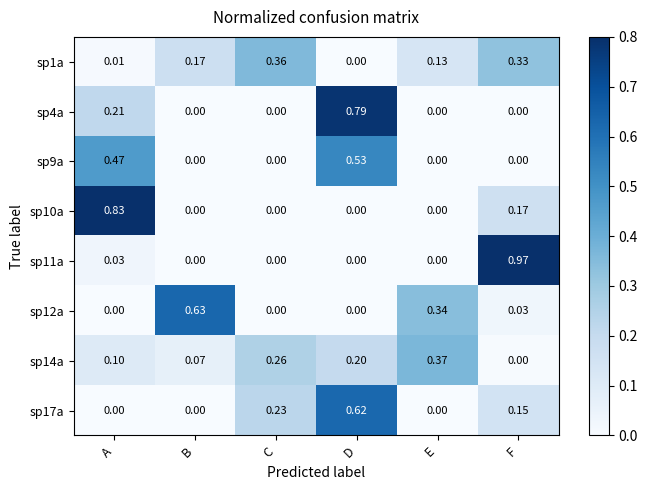

Which category has the lowest value in the sp14a series?

F